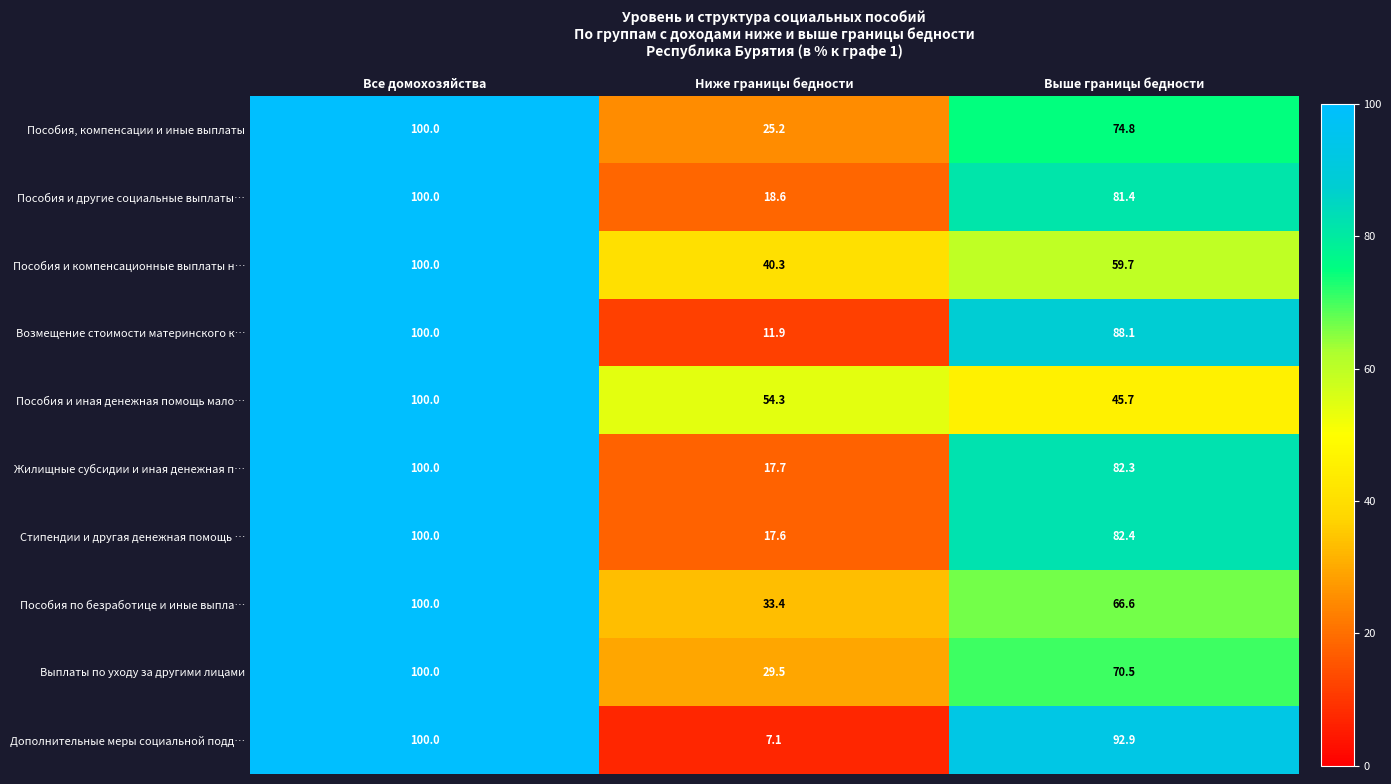

At which category is the sum across all series the highest?

Все домохозяйства